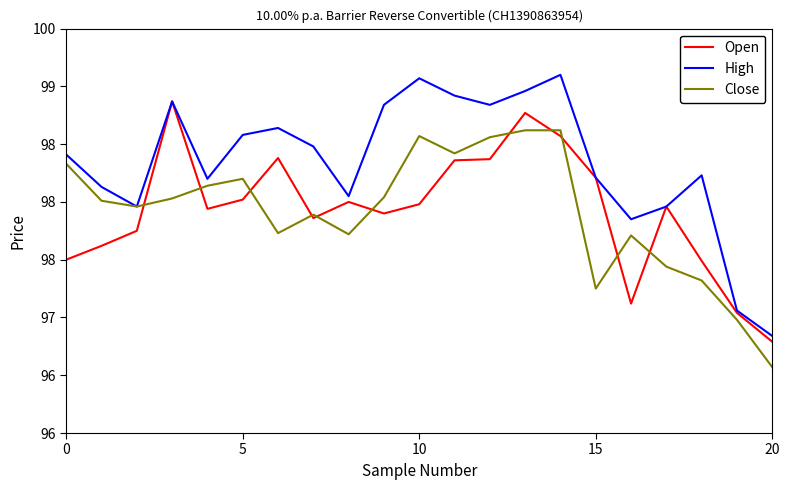

How many interior local valleys does the High series have?

5